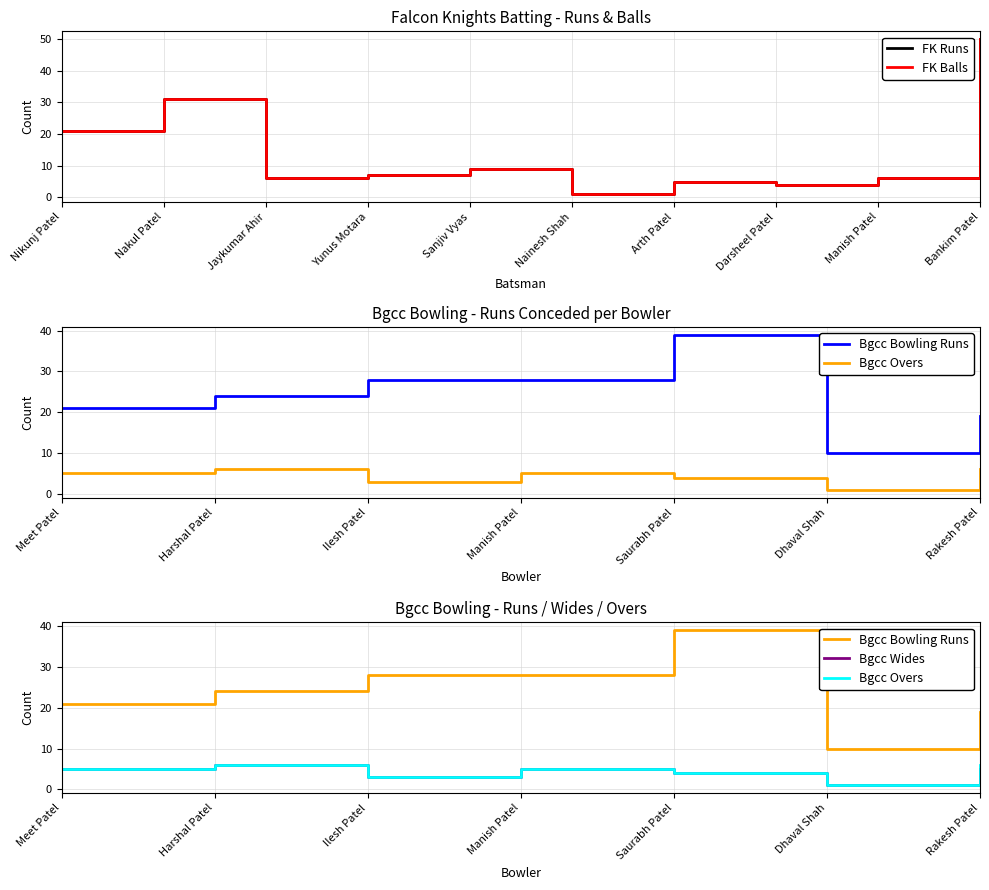

True or false: Falcon Knights Balls and Falcon Knights Runs cross at least once.

False